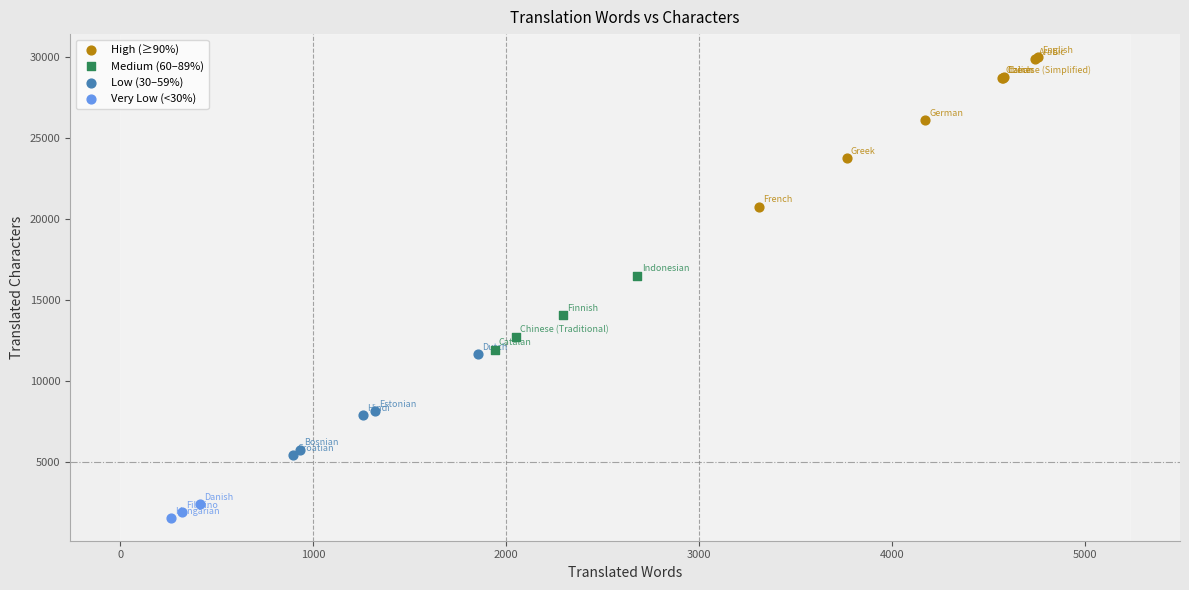

Which series contains the highest Y value?

High (≥90%)